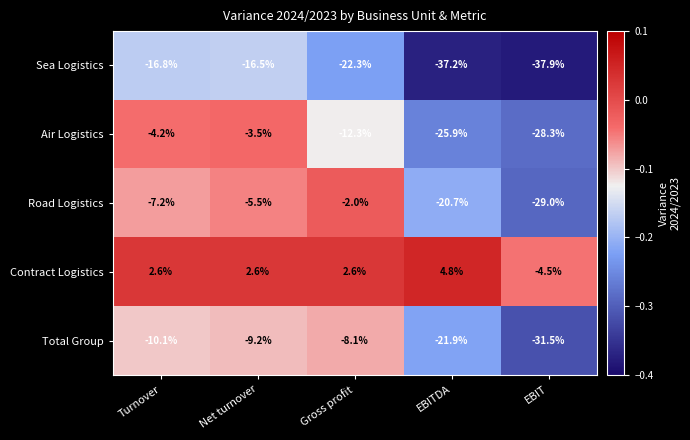

At which label is Air Logistics closest to -15?

Gross profit